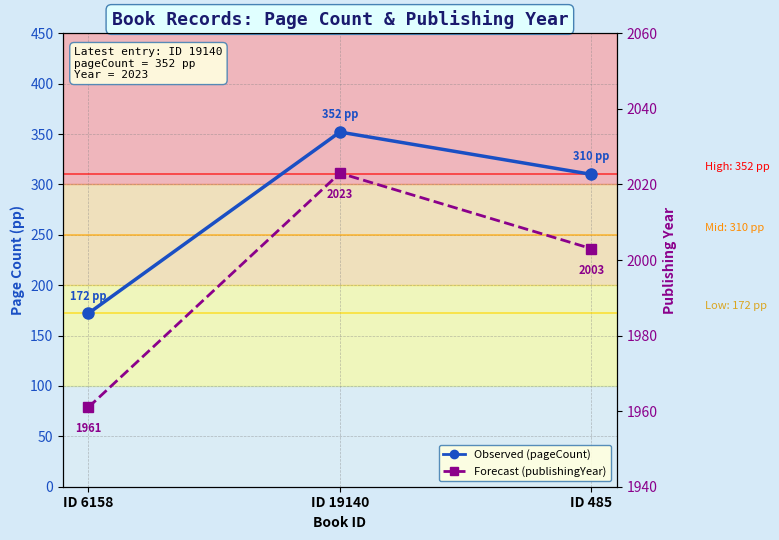

What is the minimum value shown in the chart?

172